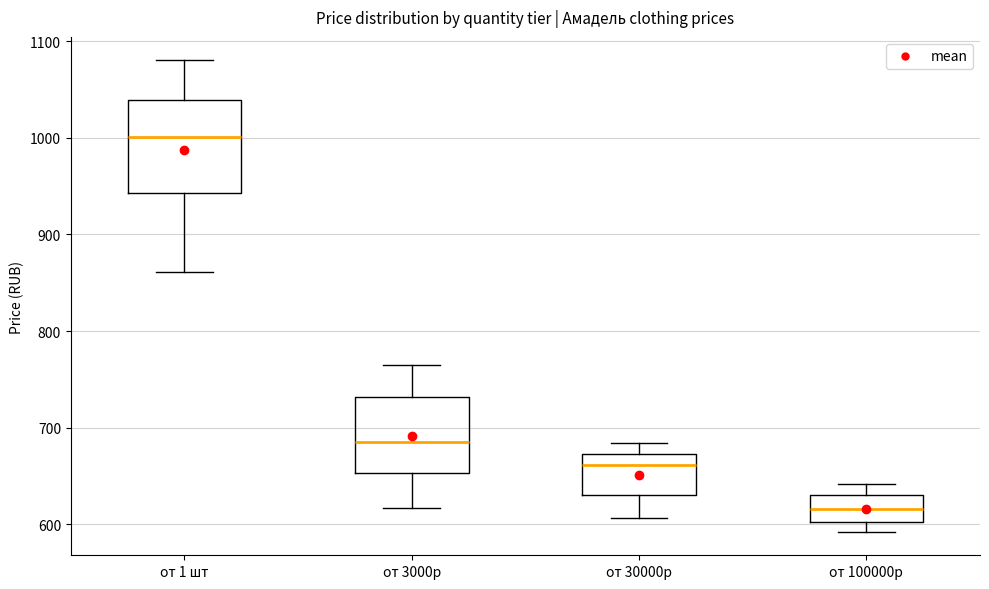

Which box has the lowest median line?

от 100000р